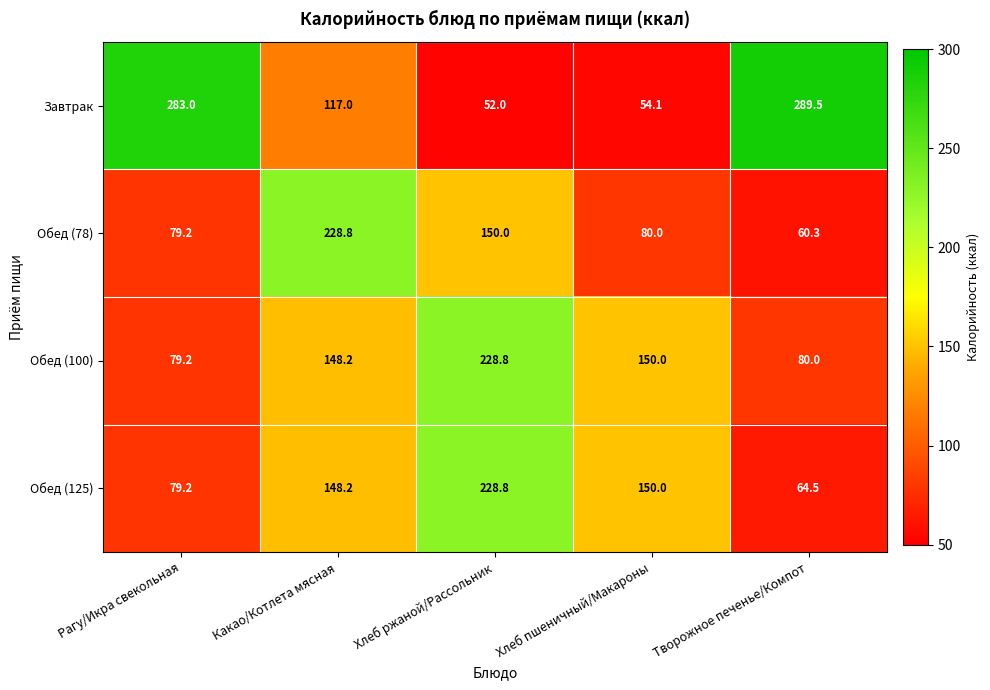

What is the smallest value displayed?

52.0